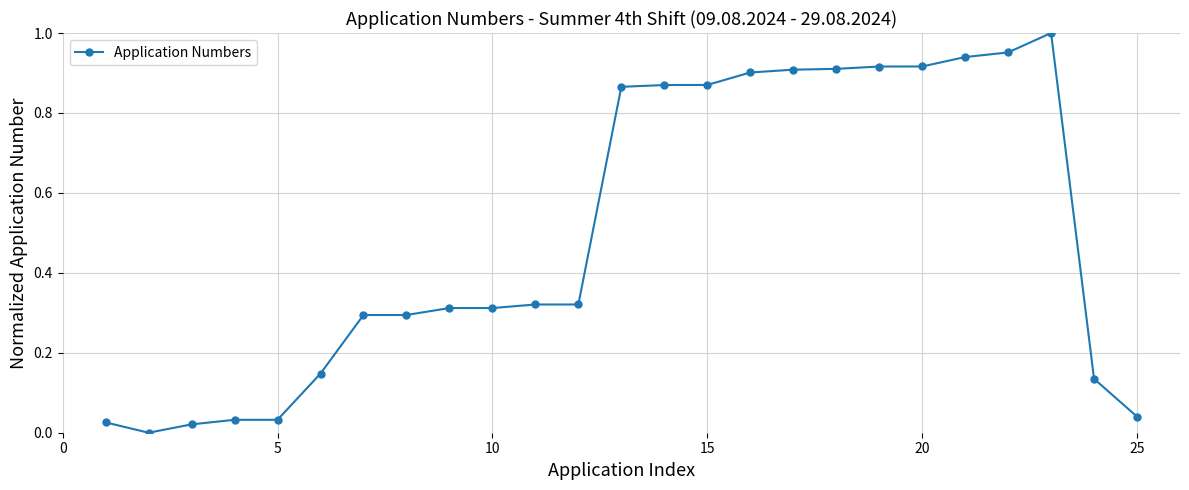

True or false: the data has more than 1 interior local peaks.

True